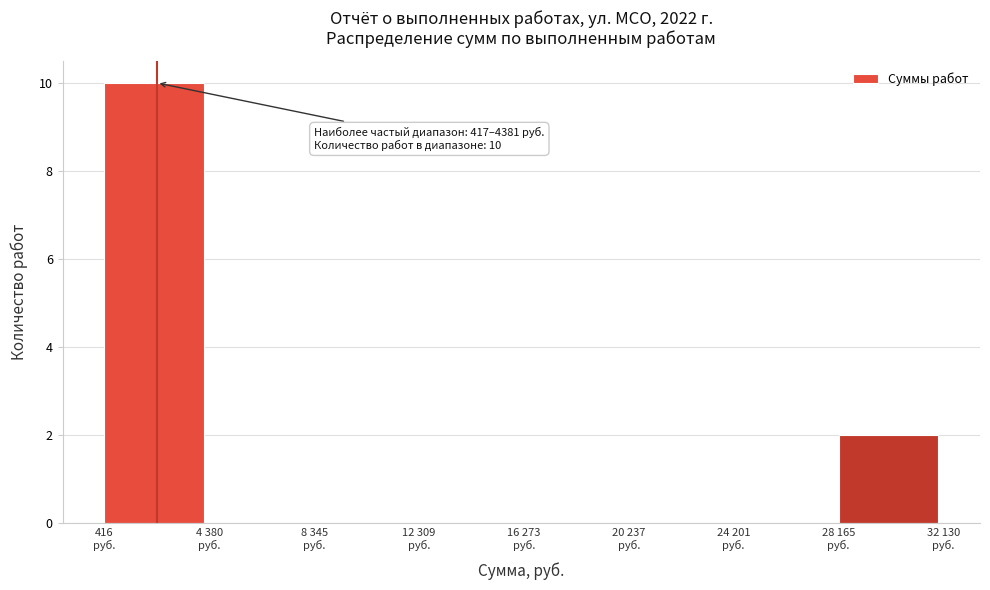

What is the maximum value shown in the chart?

10